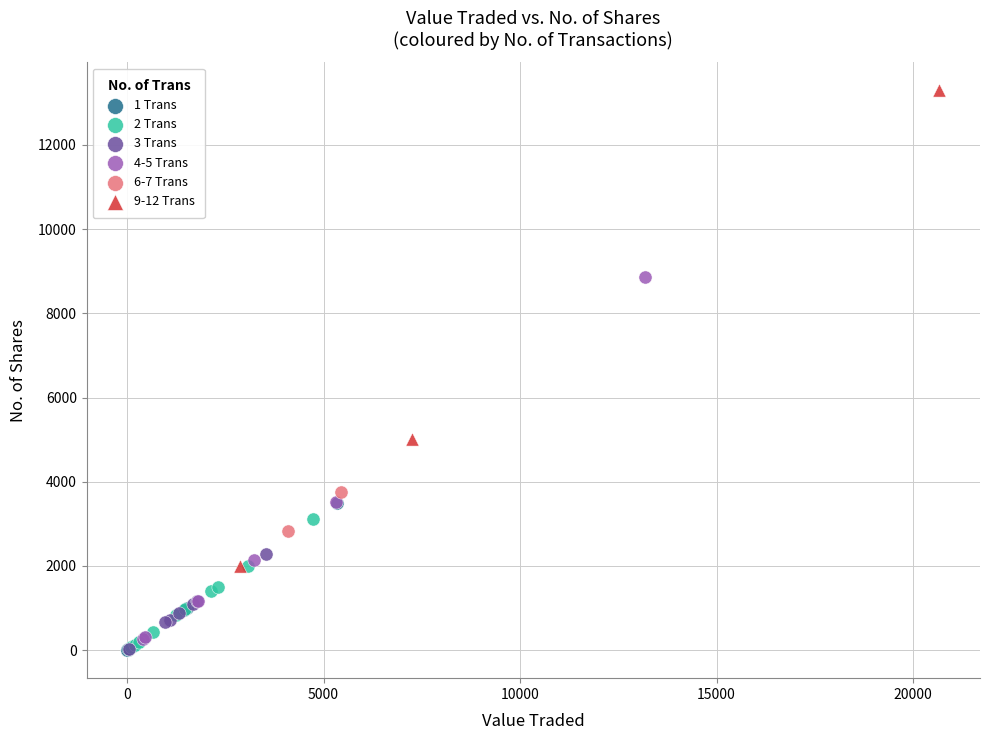

What are all the series names shown in the legend?

1 Trans, 2 Trans, 3 Trans, 4-5 Trans, 6-7 Trans, 9-12 Trans